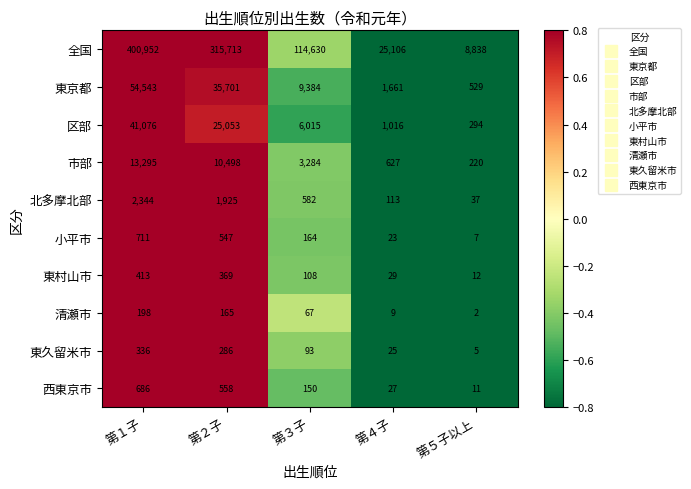

How many categories are shown in the chart?

5